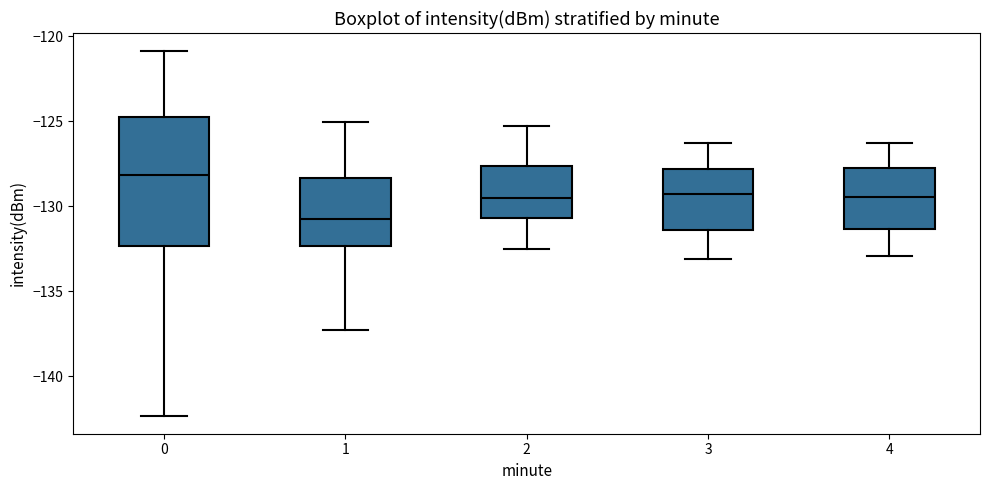

Which box's median line is the lowest?

1